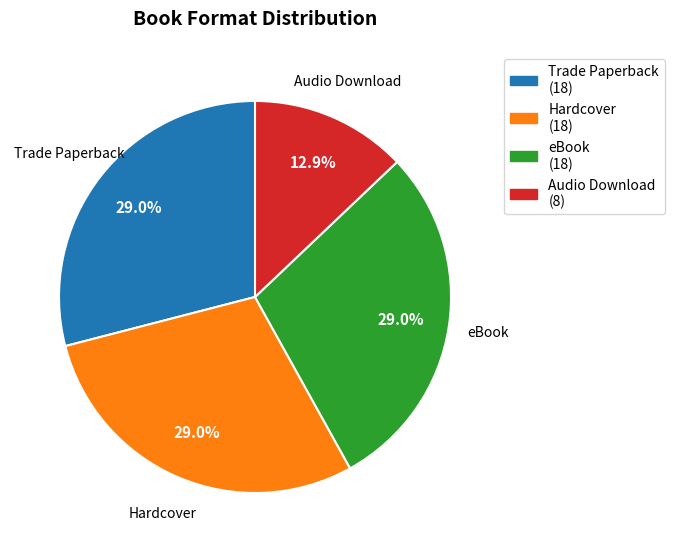

What percentage is NOT represented by Hardcover?

71.0%